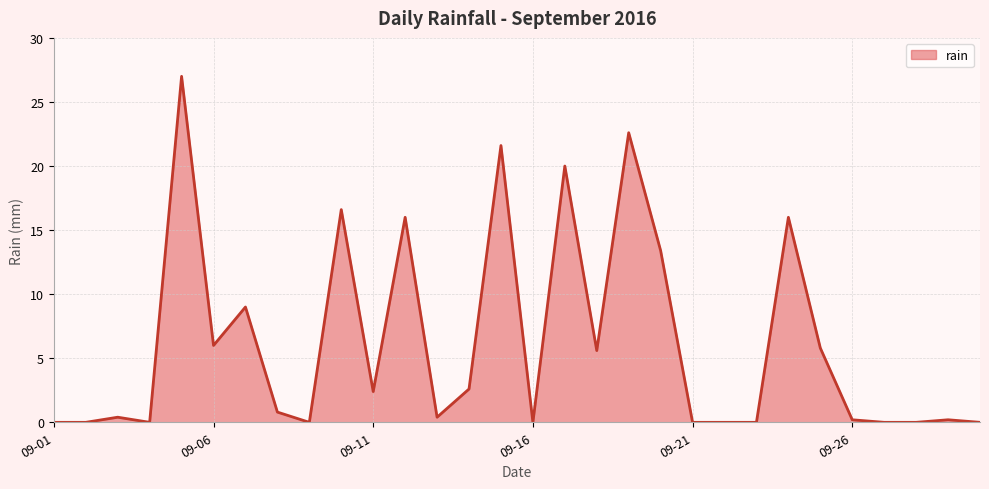

What is the maximum value shown in the chart?

27.0